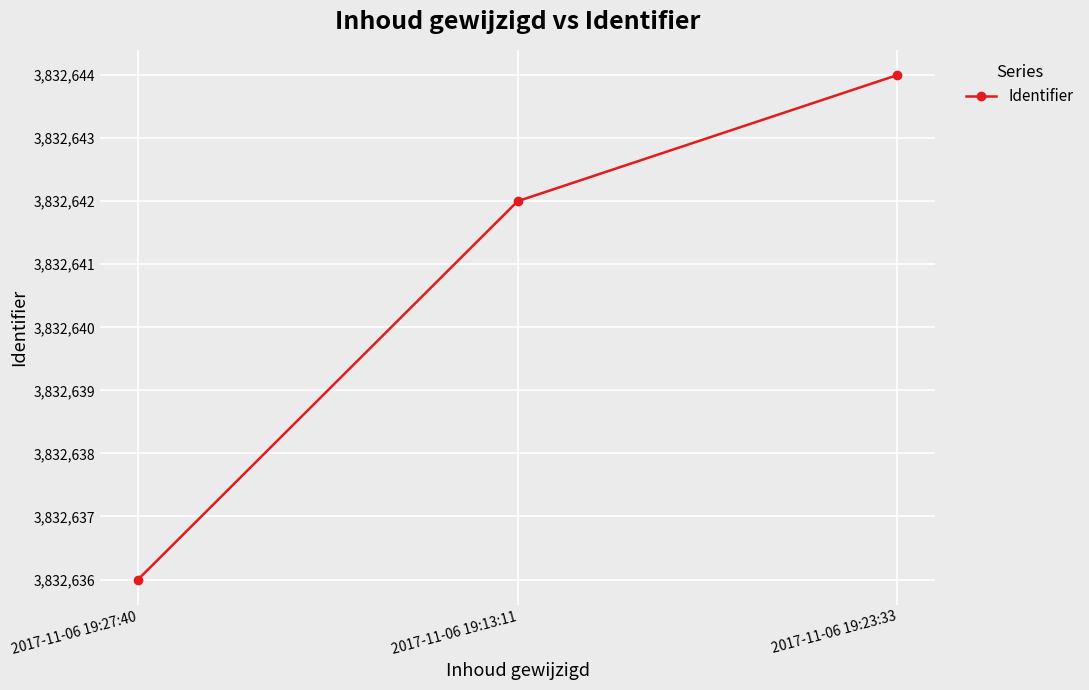

What is the smallest value displayed?

3832636